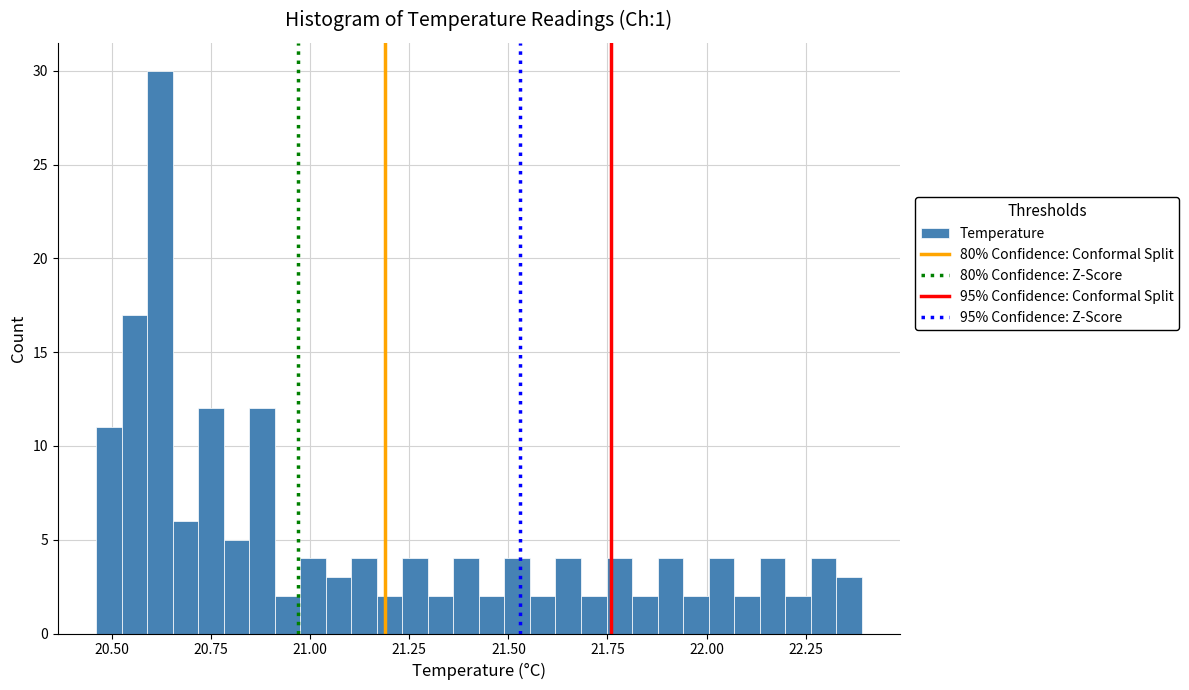

Read against the x-axis, roughly where is the centre of the tallest bar?

20.60